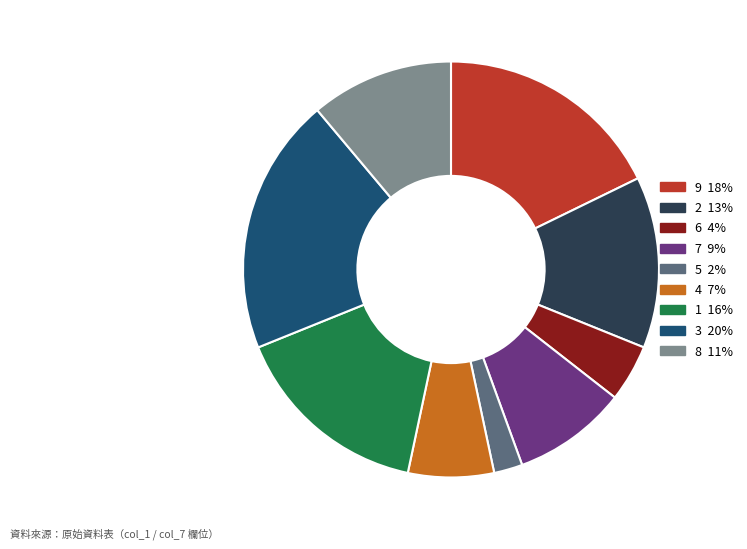

Rank the categories by value from lowest to highest.

5, 6, 4, 7, 8, 2, 1, 9, 3